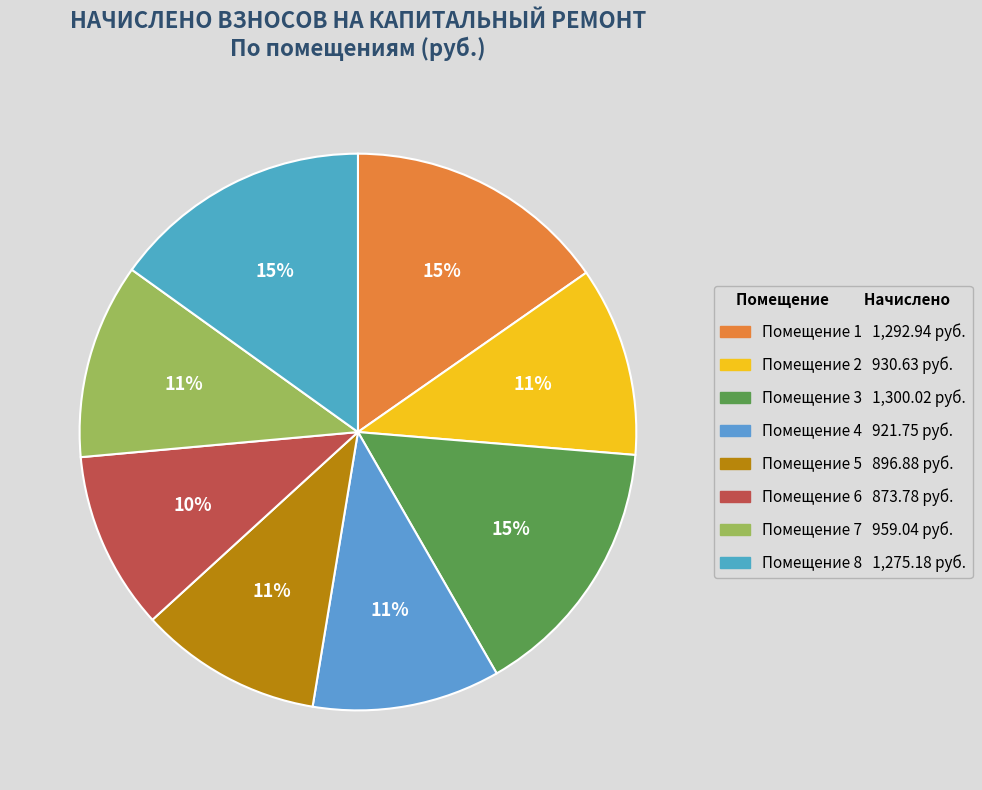

Does any single category account for the majority?

No